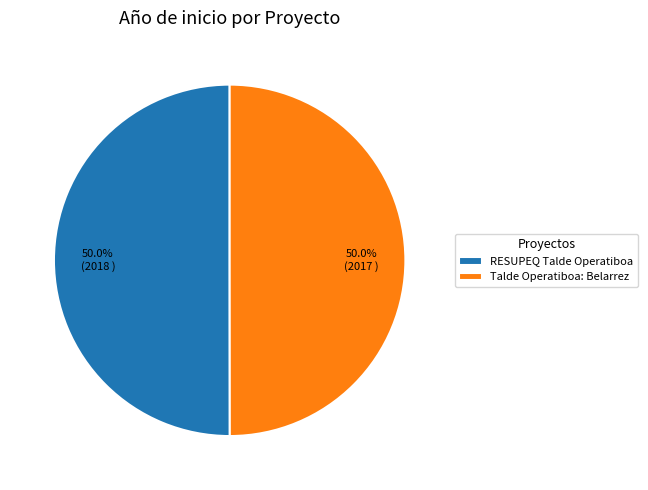

How many segments does this pie chart have?

2